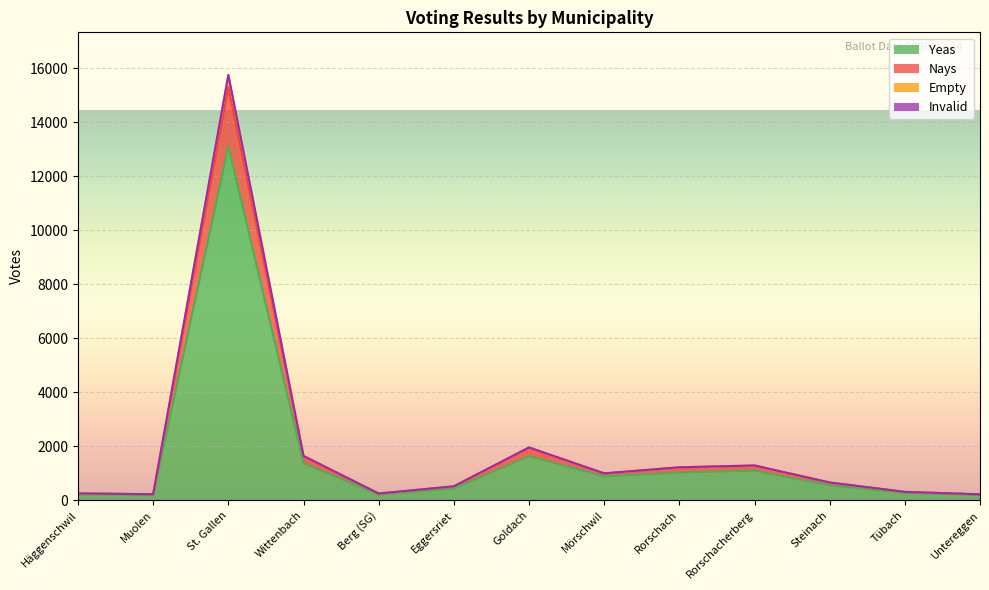

At which category is the sum across all series the highest?

St. Gallen